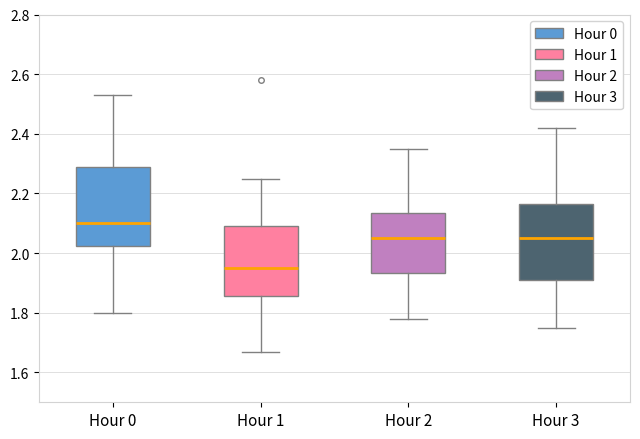

Reading left to right, transcribe this box plot: for each box, give where its median line is, the range the box spans, and where its two whiskers end, as read against the y-axis. The values are not printed on the chart, so give them approximately, as read against the axis.

Hour 0: median 2.10, box 2.02 to 2.30, whiskers 1.80 to 2.54
Hour 1: median 1.96, box 1.86 to 2.10, whiskers 1.68 to 2.26
Hour 2: median 2.06, box 1.94 to 2.14, whiskers 1.78 to 2.36
Hour 3: median 2.06, box 1.92 to 2.16, whiskers 1.76 to 2.42